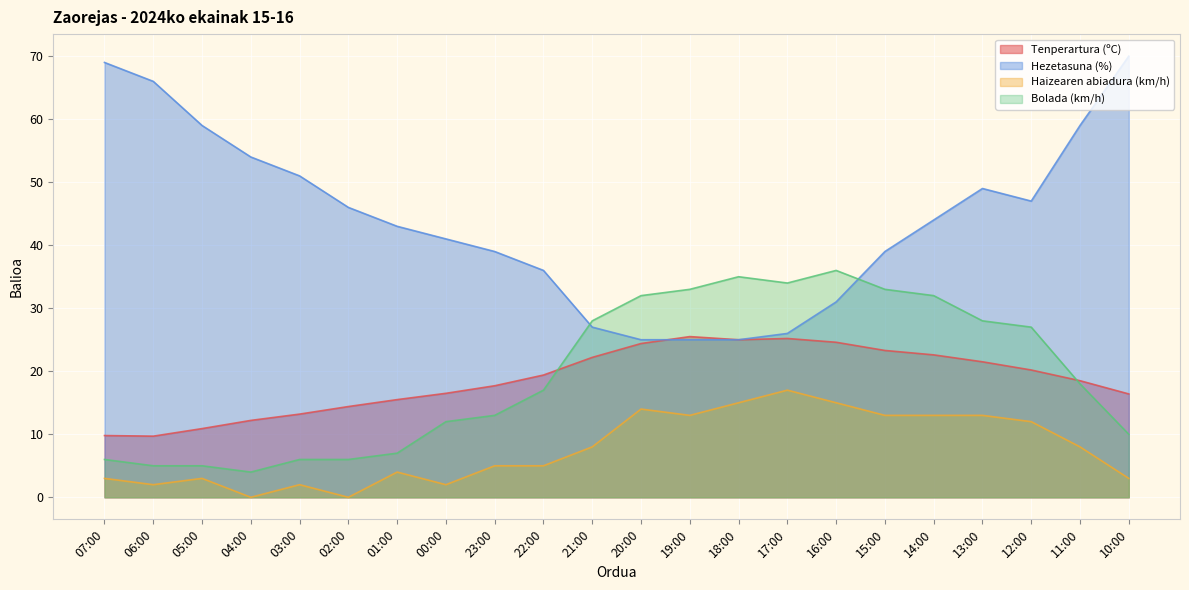

True or false: Tenperartura (ºC) and Haizearen abiadura (km/h) intersect in this chart.

False